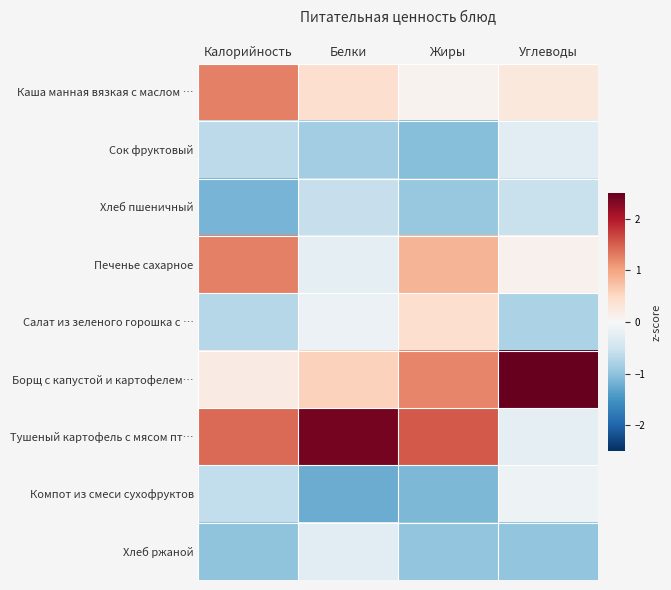

Which series has the largest range (max minus min)?

Тушеный картофель с мясом пт…